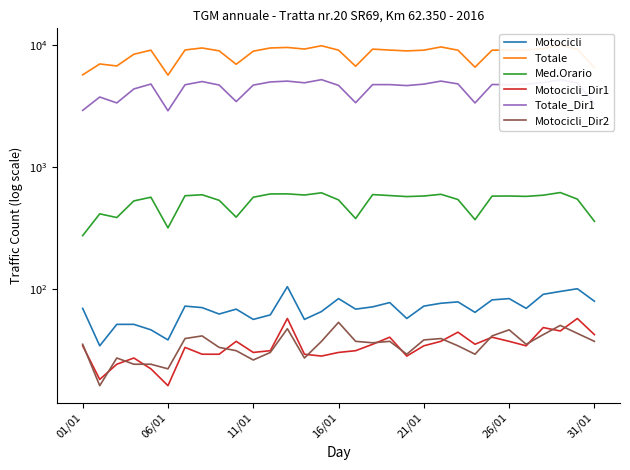

What is the difference between the second highest and second lowest values in the Motocicli_Dir2 series?

28